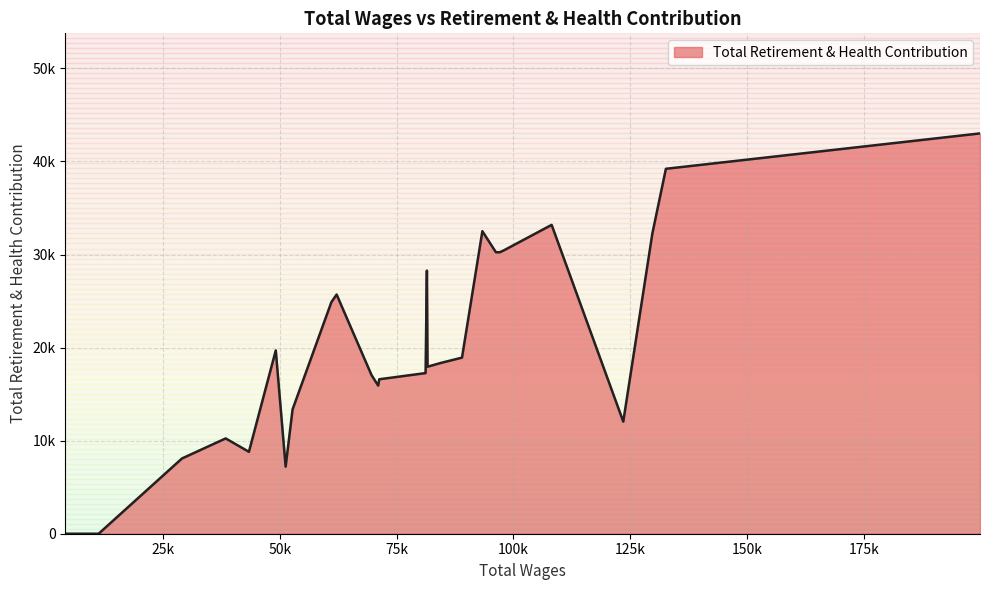

Which label corresponds to the smallest value in the chart?

11146.0